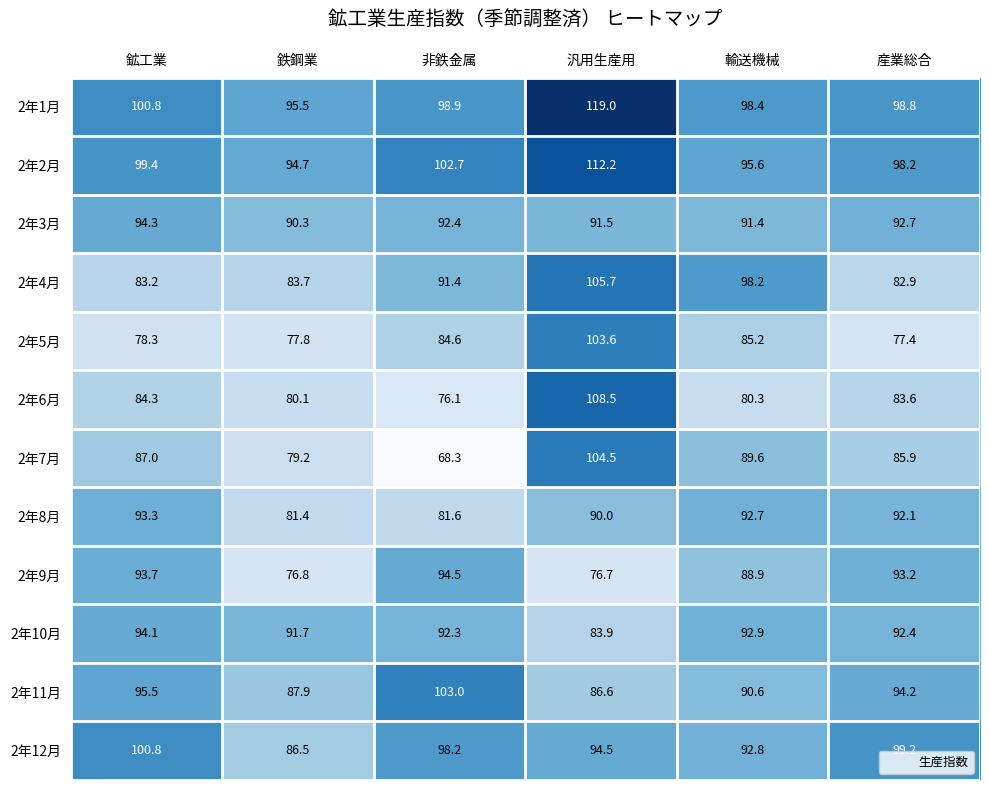

True or false: 2年7月 has a value of 45.2 at 非鉄金属.

False